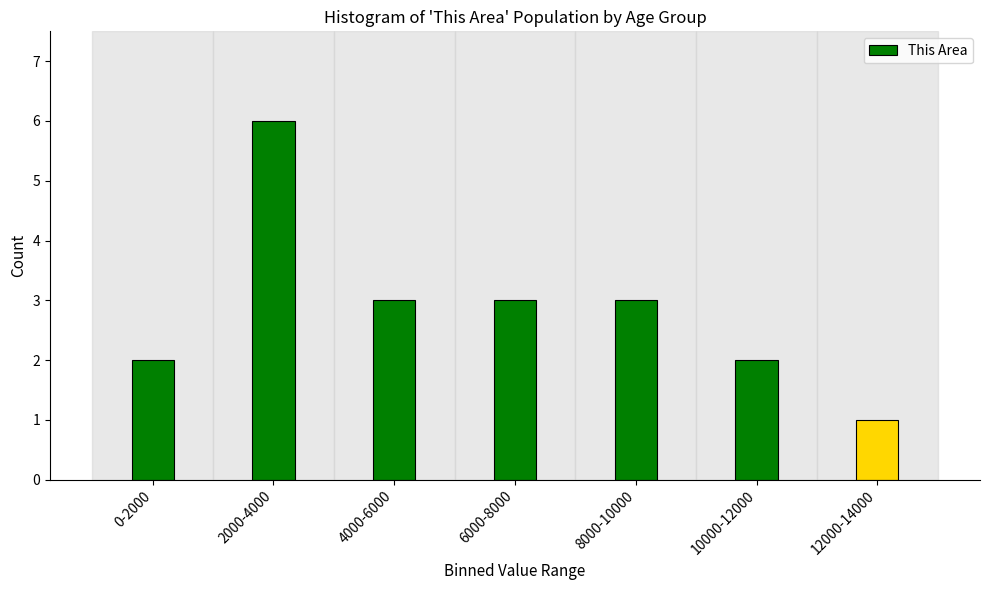

Reading left to right, extract all data points from this chart.

2	6	3	3	3	2	1